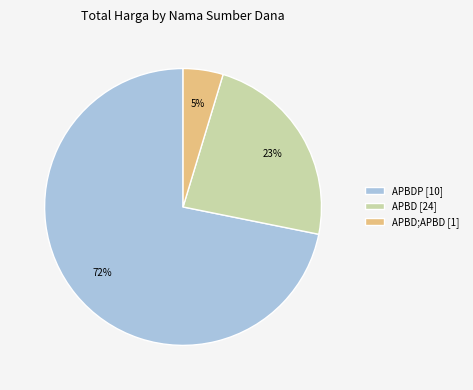

Is it true that APBD;APBD [1] is 15% of the pie?

False